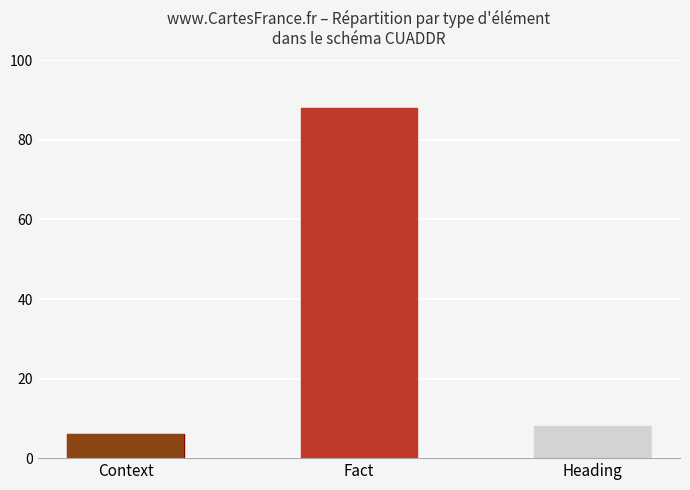

Where is the data nearest to the value 47?

Heading